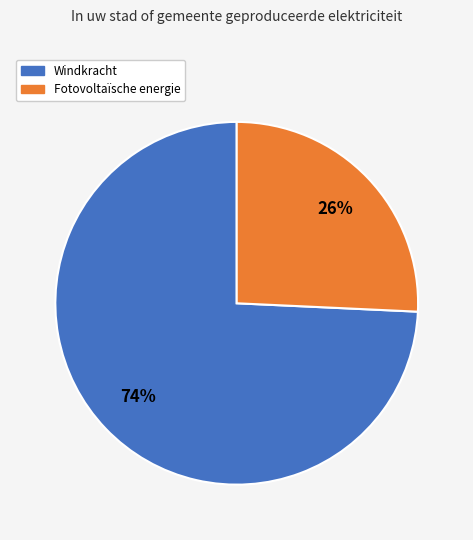

To the nearest percent, what is the average slice percentage?

50%